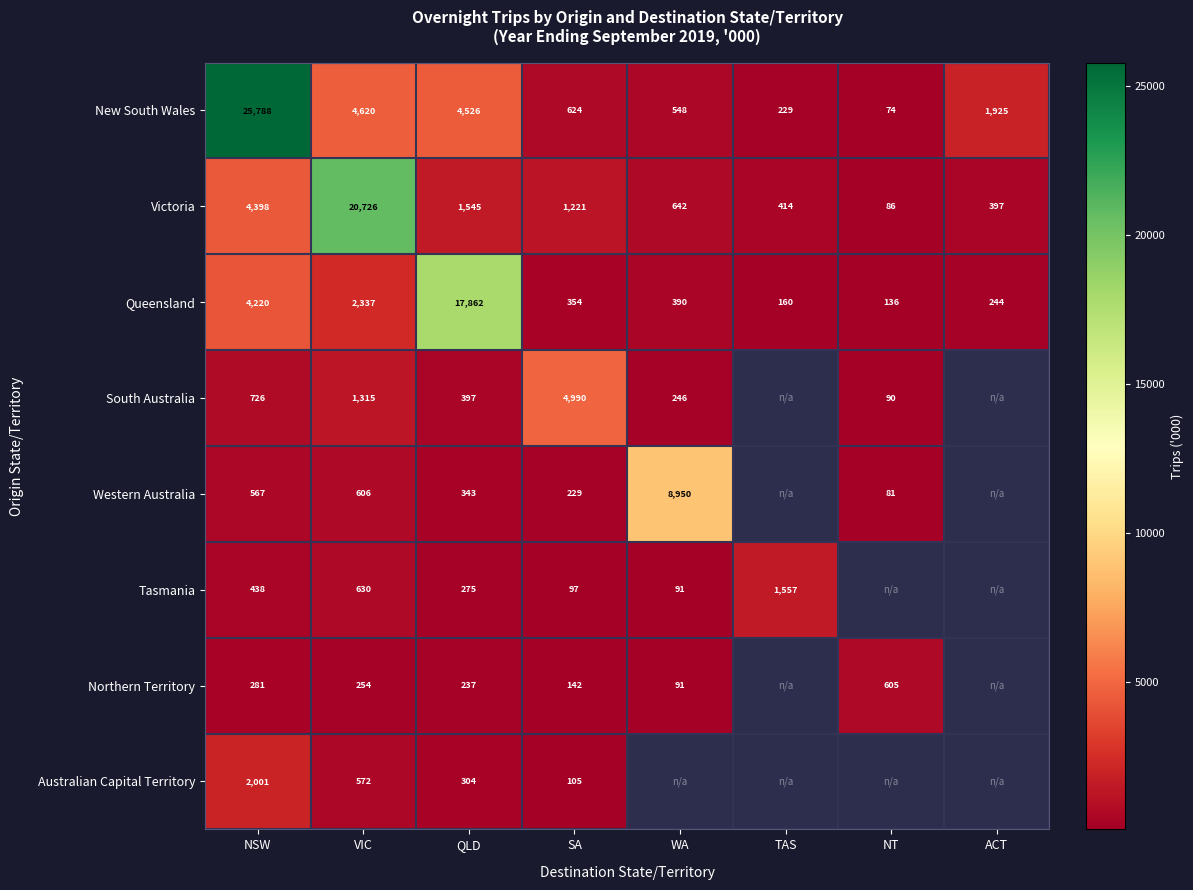

Rank the series at QLD from highest to lowest value.

Queensland, New South Wales, Victoria, South Australia, Western Australia, Australian Capital Territory, Tasmania, Northern Territory